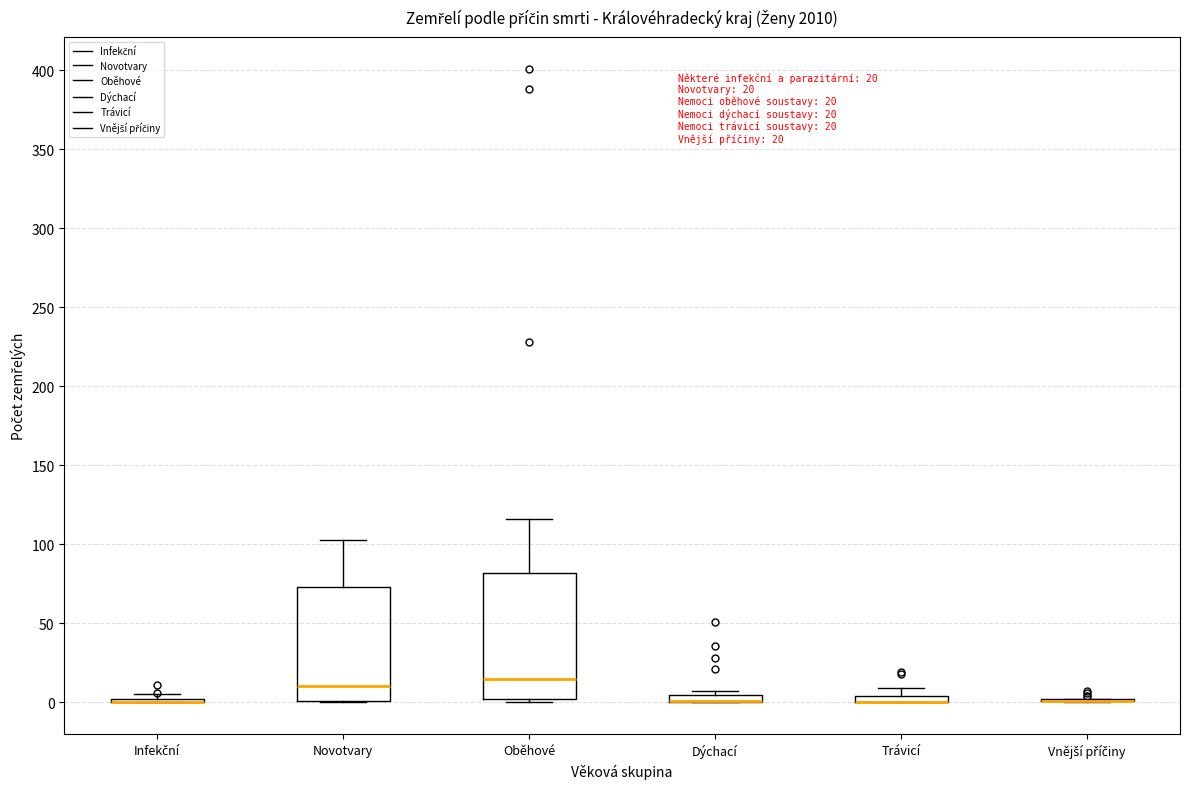

Comparing the boxes themselves (not the whiskers), which one is the tallest?

Oběhové